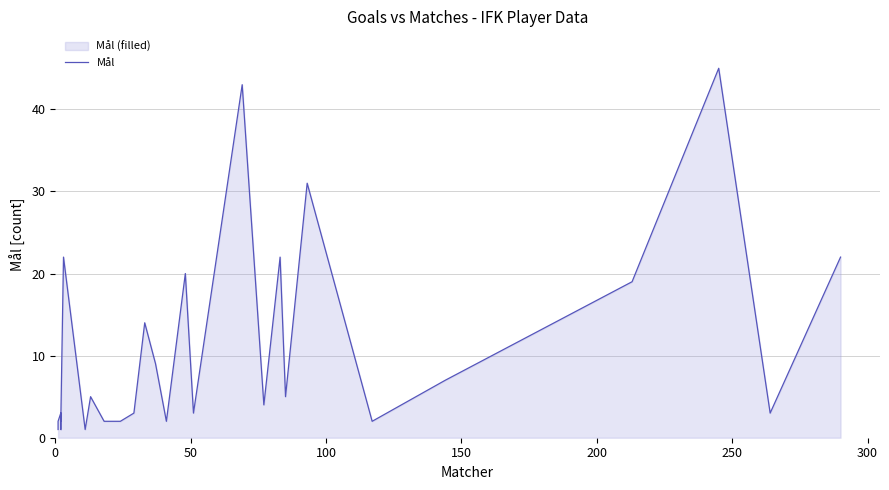

How many values exceed 4?

13